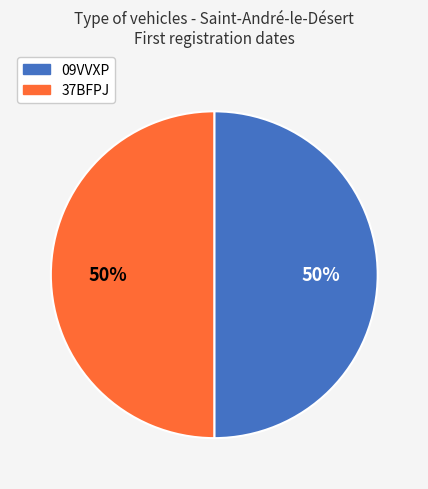

How many slices are in this pie chart?

2